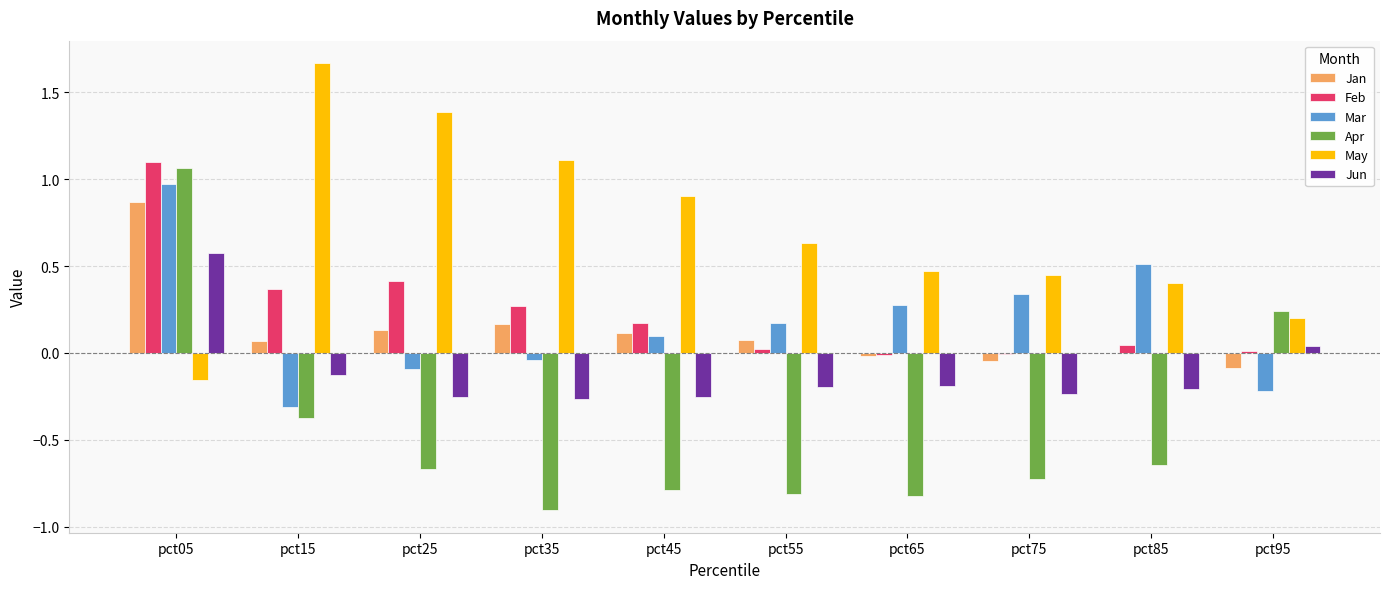

How many groups of bars are there?

10